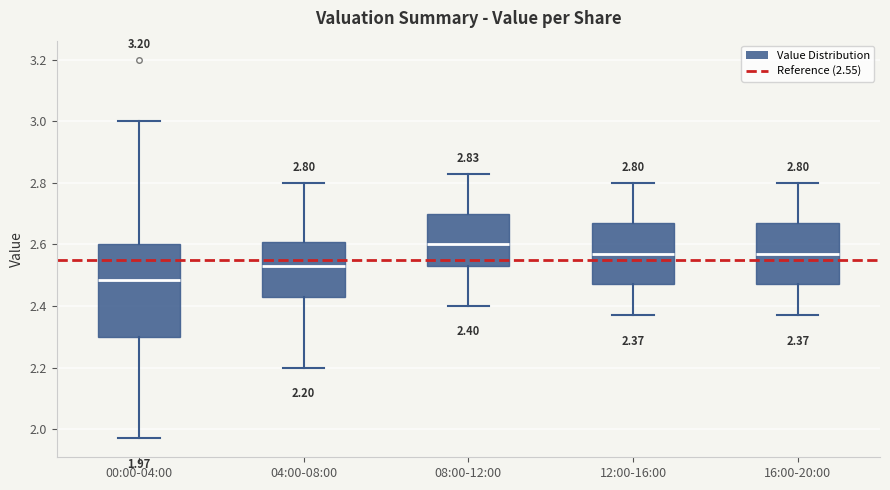

Which box is the tallest, from its lower edge to its upper edge?

00:00-04:00